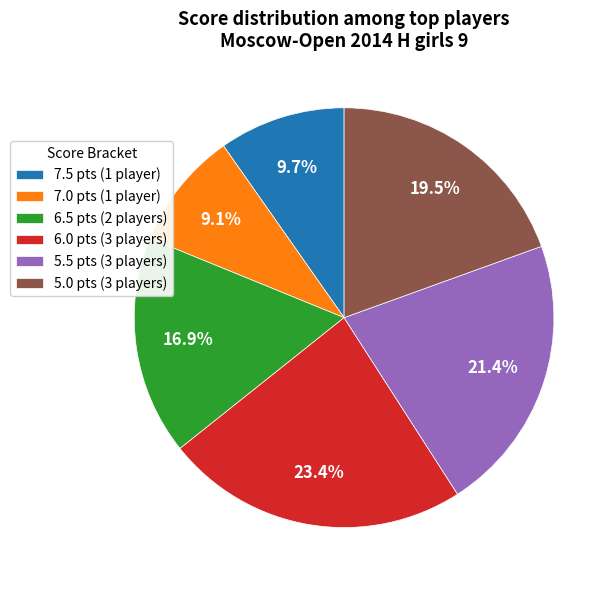

Do 5.5 pts (3 players) and 6.5 pts (2 players) together represent more than half of the pie?

No